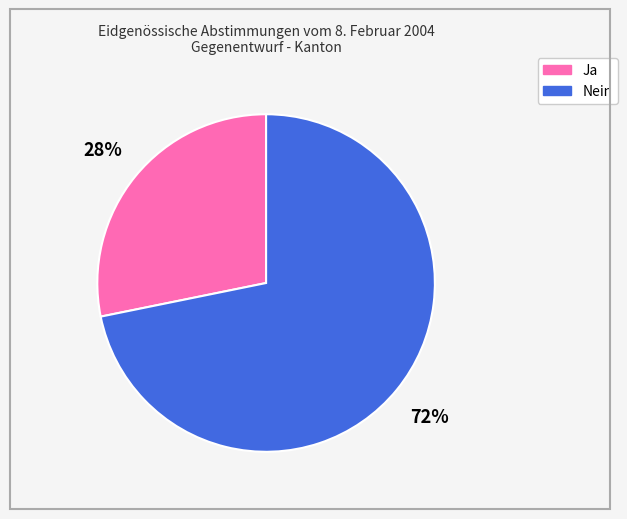

Is the sum of Ja and Nein greater than half?

Yes